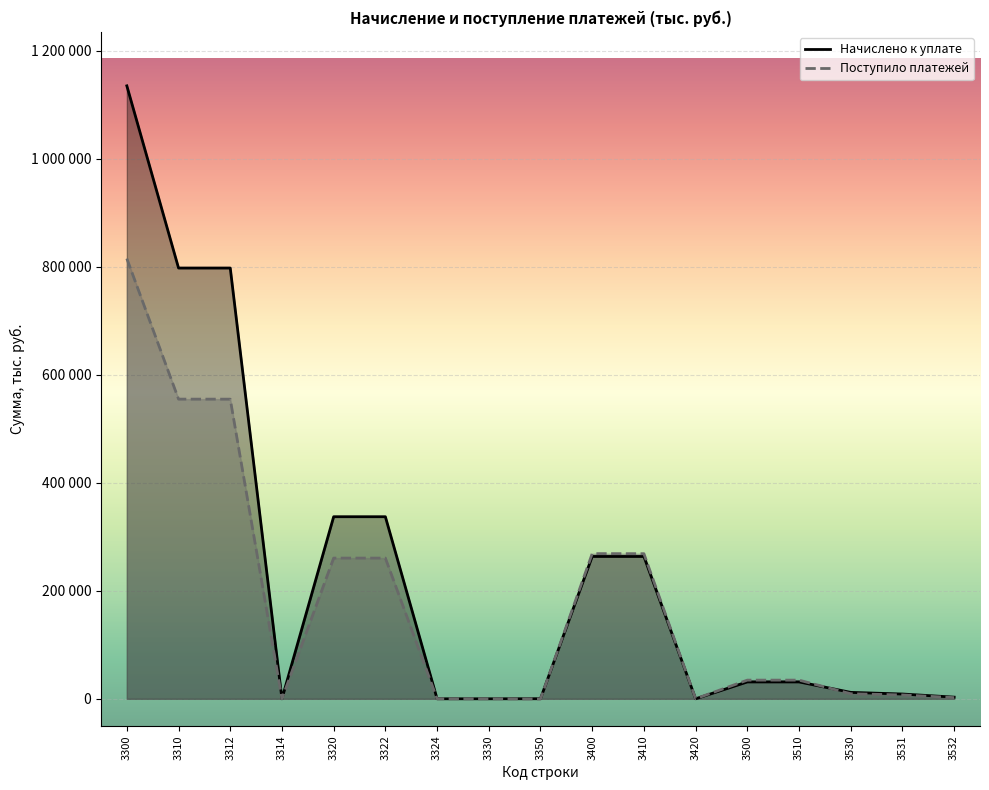

The Поступило платежей series shows 34582 at 3510. True or false?

True